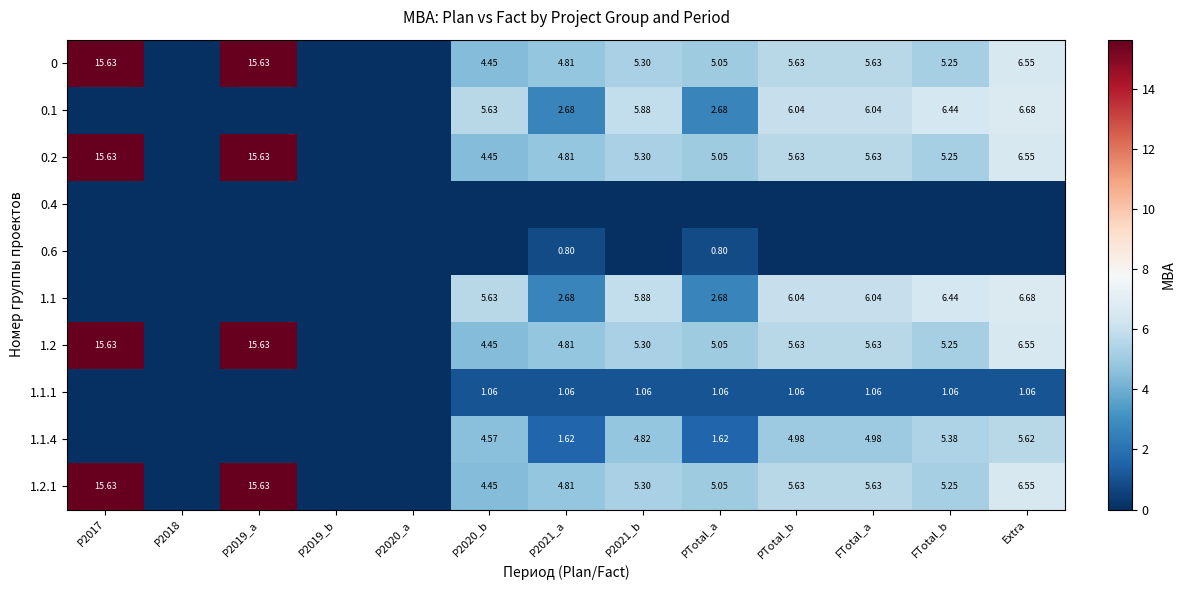

Rank the categories by 0.1 value from lowest to highest.

P2017, P2018, P2019_a, P2019_b, P2020_a, P2021_a, PTotal_a, P2020_b, P2021_b, PTotal_b, FTotal_a, FTotal_b, Extra